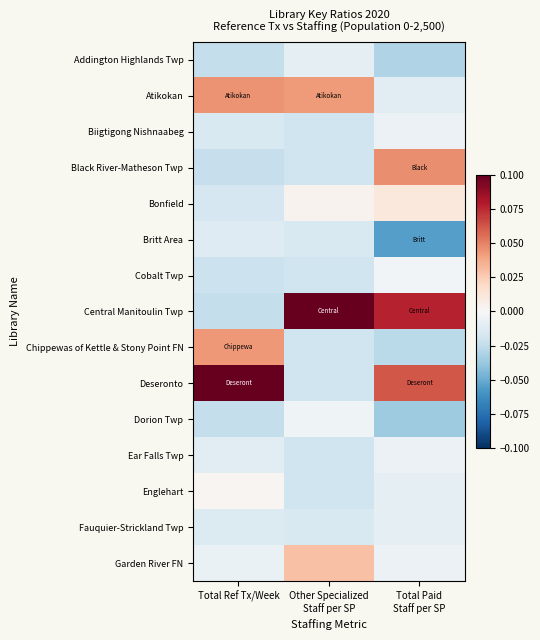

Reading left to right, extract all data points from this chart.

Addington Highlands Twp: Total Ref Tx/Week=-0.0	Other Specialized
Staff per SP=-0.0	Total Paid
Staff per SP=-0.0
Atikokan: Total Ref Tx/Week=0.0	Other Specialized
Staff per SP=0.0	Total Paid
Staff per SP=-0.0
Biigtigong Nishnaabeg: Total Ref Tx/Week=-0.0	Other Specialized
Staff per SP=-0.0	Total Paid
Staff per SP=-0.0
Black River-Matheson Twp: Total Ref Tx/Week=-0.0	Other Specialized
Staff per SP=-0.0	Total Paid
Staff per SP=0.0
Bonfield: Total Ref Tx/Week=-0.0	Other Specialized
Staff per SP=0.0	Total Paid
Staff per SP=0.0
Britt Area: Total Ref Tx/Week=-0.0	Other Specialized
Staff per SP=-0.0	Total Paid
Staff per SP=-0.1
Cobalt Twp: Total Ref Tx/Week=-0.0	Other Specialized
Staff per SP=-0.0	Total Paid
Staff per SP=-0.0
Central Manitoulin Twp: Total Ref Tx/Week=-0.0	Other Specialized
Staff per SP=0.1	Total Paid
Staff per SP=0.1
Chippewas of Kettle & Stony Point FN: Total Ref Tx/Week=0.0	Other Specialized
Staff per SP=-0.0	Total Paid
Staff per SP=-0.0
Deseronto: Total Ref Tx/Week=0.1	Other Specialized
Staff per SP=-0.0	Total Paid
Staff per SP=0.1
Dorion Twp: Total Ref Tx/Week=-0.0	Other Specialized
Staff per SP=-0.0	Total Paid
Staff per SP=-0.0
Ear Falls Twp: Total Ref Tx/Week=-0.0	Other Specialized
Staff per SP=-0.0	Total Paid
Staff per SP=-0.0
Englehart: Total Ref Tx/Week=0.0	Other Specialized
Staff per SP=-0.0	Total Paid
Staff per SP=-0.0
Fauquier-Strickland Twp: Total Ref Tx/Week=-0.0	Other Specialized
Staff per SP=-0.0	Total Paid
Staff per SP=-0.0
Garden River FN: Total Ref Tx/Week=-0.0	Other Specialized
Staff per SP=0.0	Total Paid
Staff per SP=-0.0